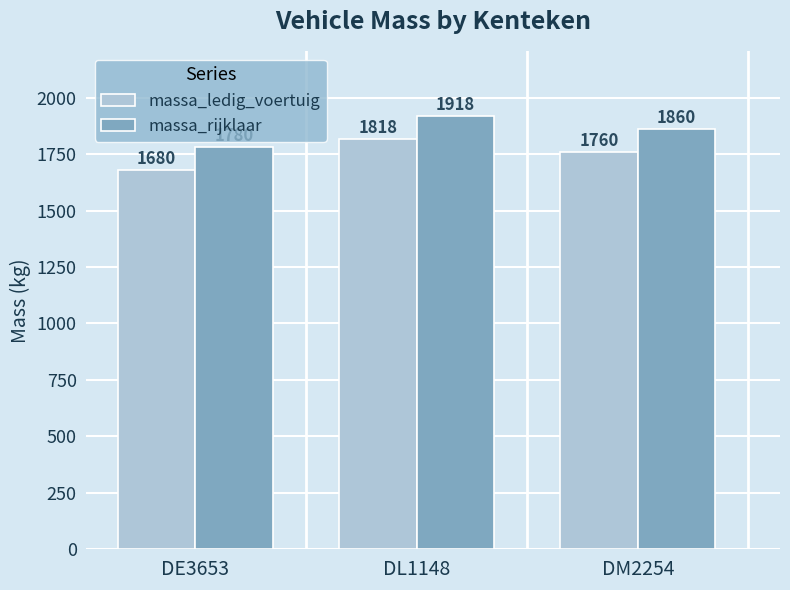

How many groups of bars are there?

3